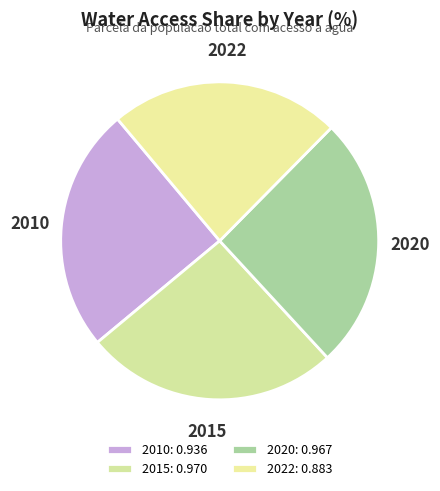

Which has a higher value, 2022 or 2010?

2010